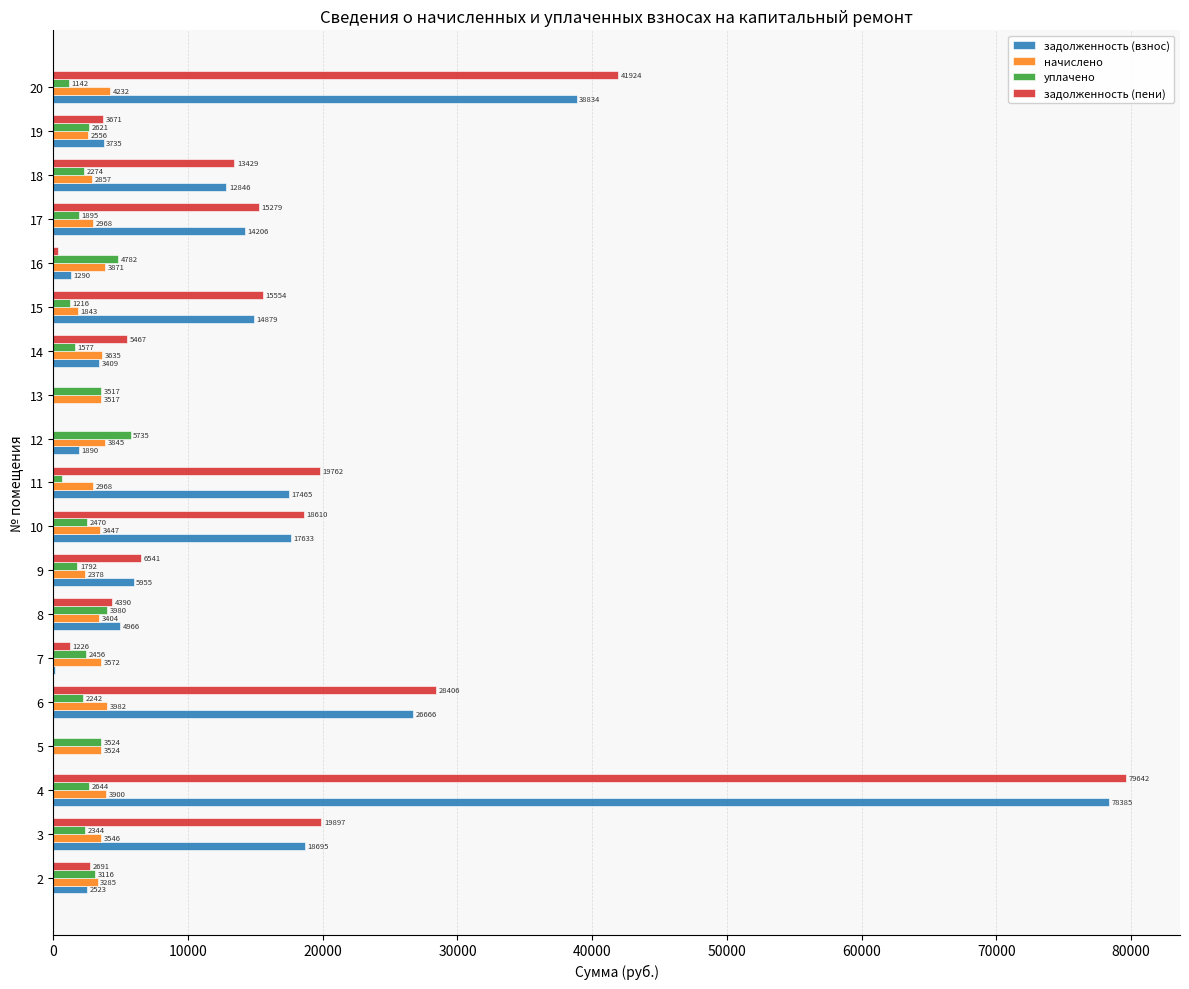

Is it true that задолженность (пени) equals 25188.1 at 10?

False